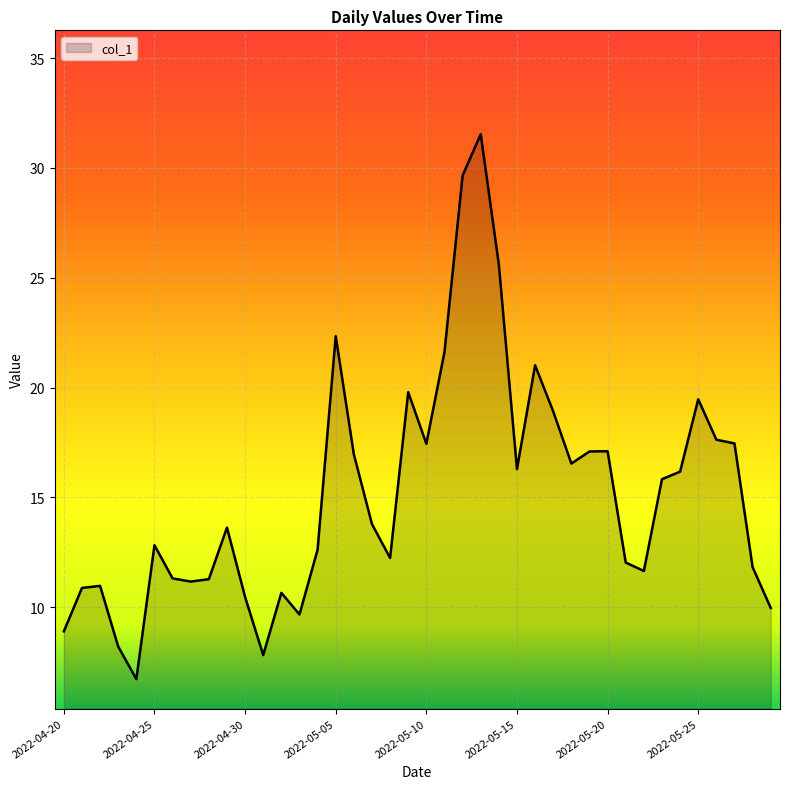

What is the difference between the maximum and minimum values?

24.8